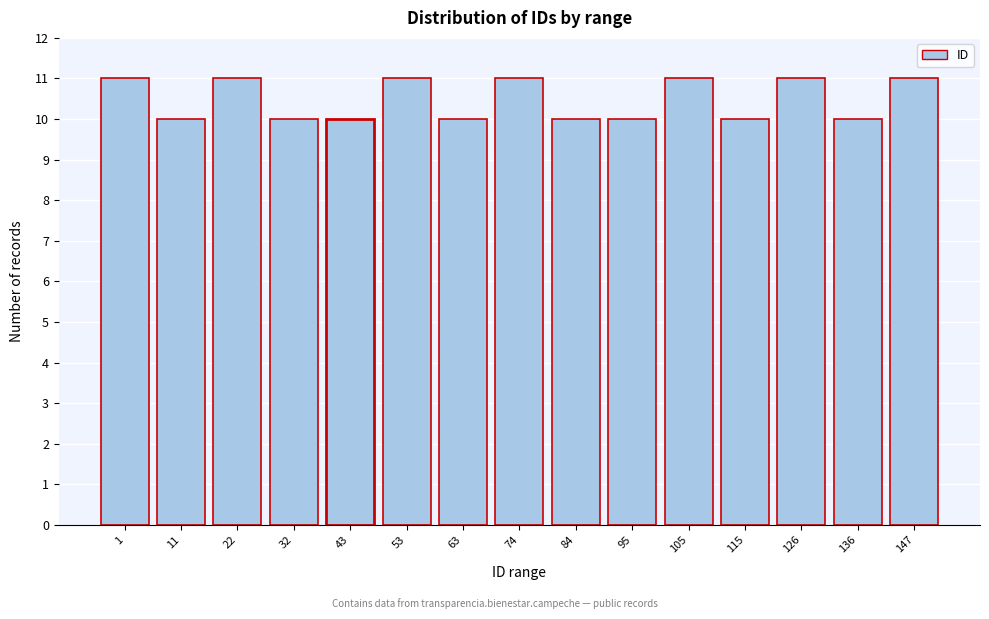

Reading left to right, what are all the values shown in this chart?

11	10	11	10	10	11	10	11	10	10	11	10	11	10	11